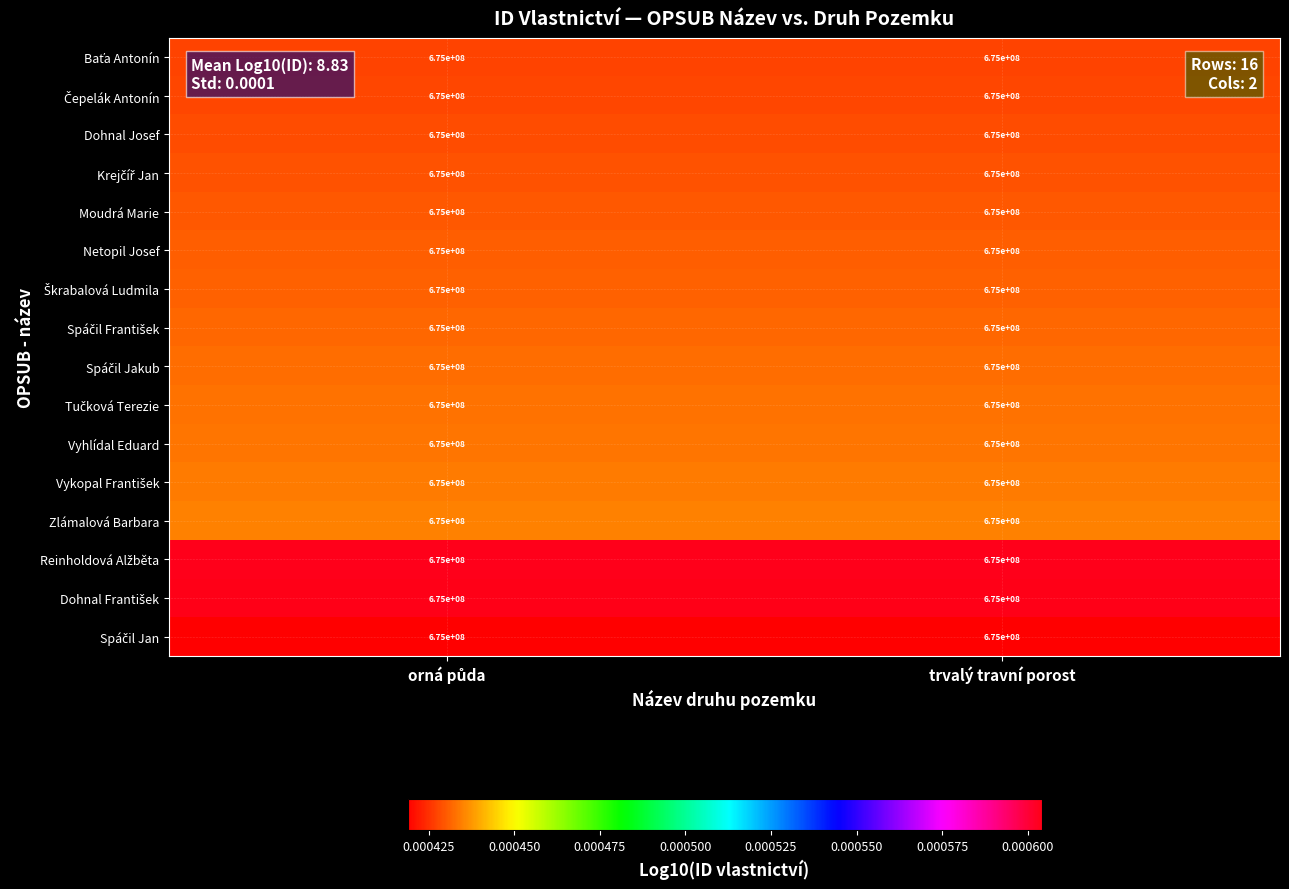

Rank the series at trvalý travní porost from lowest to highest value.

Spáčil Jan, Baťa Antonín, Čepelák Antonín, Dohnal Josef, Krejčíř Jan, Moudrá Marie, Netopil Josef, Škrabalová Ludmila, Spáčil František, Spáčil Jakub, Tučková Terezie, Vyhlídal Eduard, Vykopal František, Zlámalová Barbara, Reinholdová Alžběta, Dohnal František